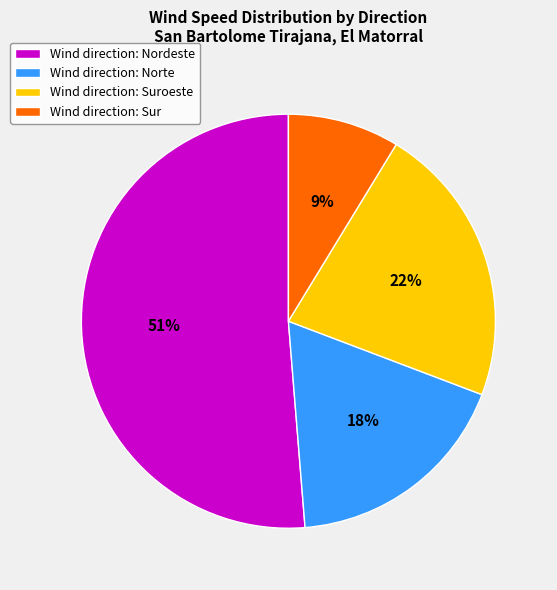

Which slice is the largest?

Wind direction: Nordeste